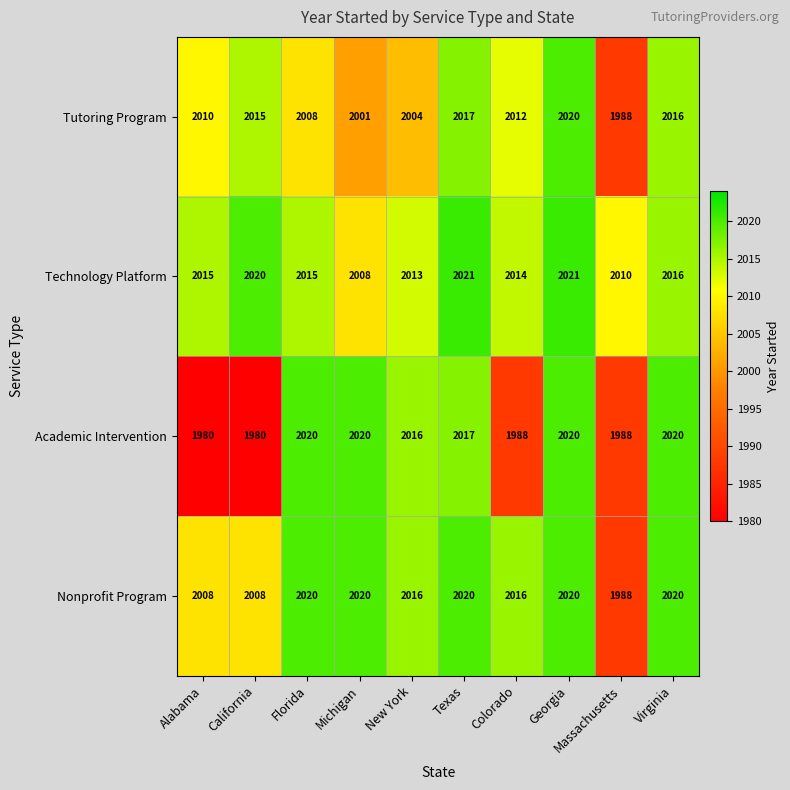

At Alabama, list the series in order from smallest to largest.

Academic Intervention, Nonprofit Program, Tutoring Program, Technology Platform